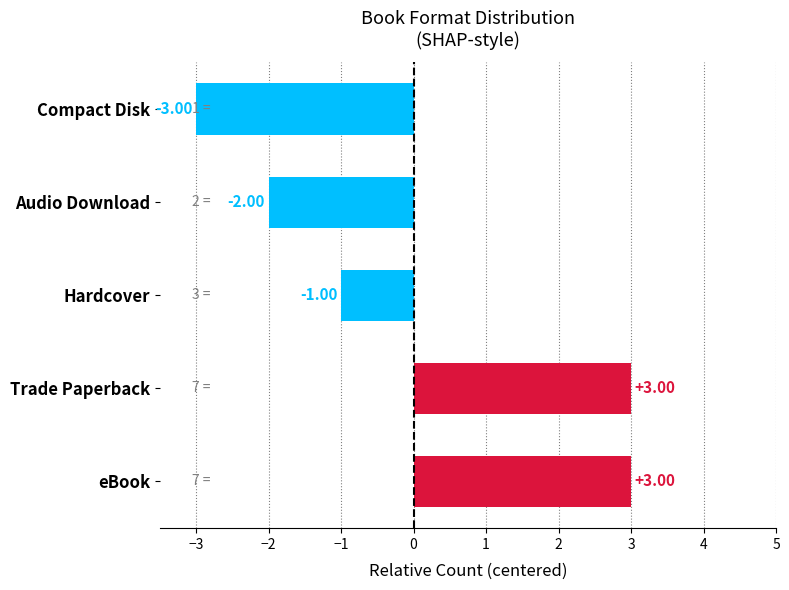

Are the bars horizontal?

Yes